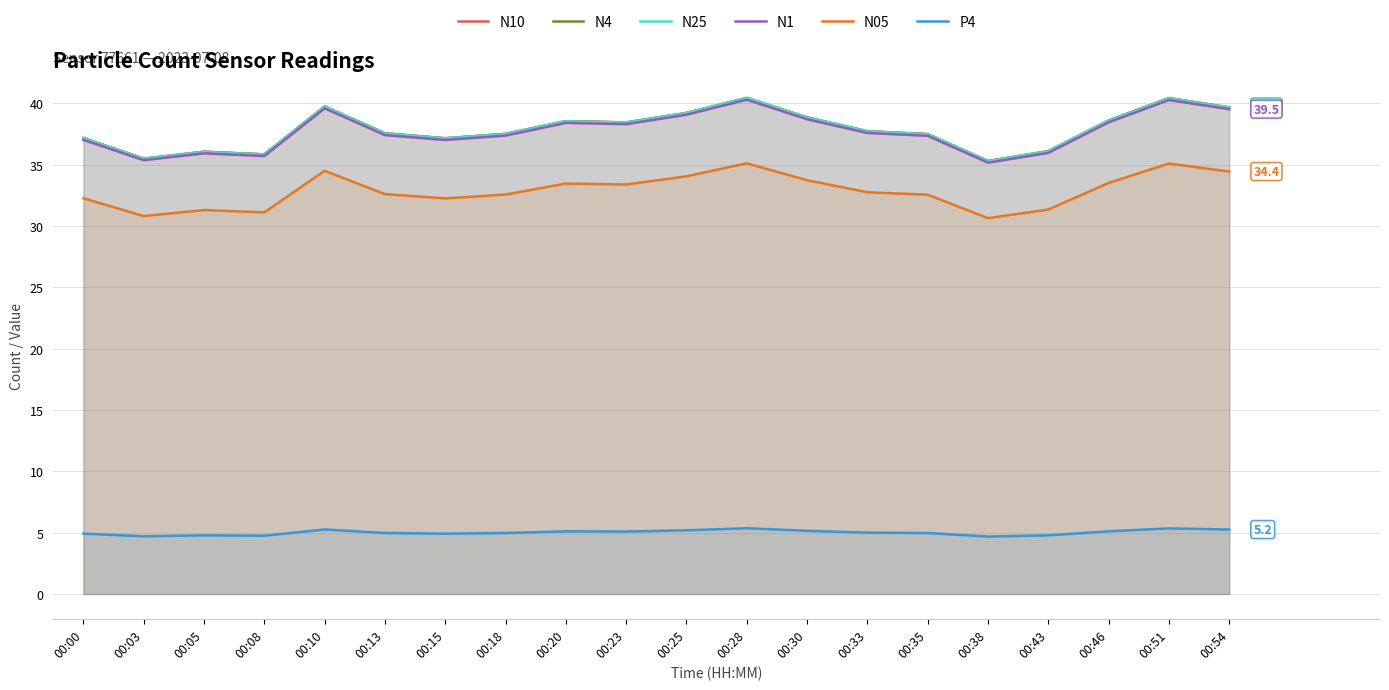

The value of N4 at 00:23 is 12.0. True or false?

False